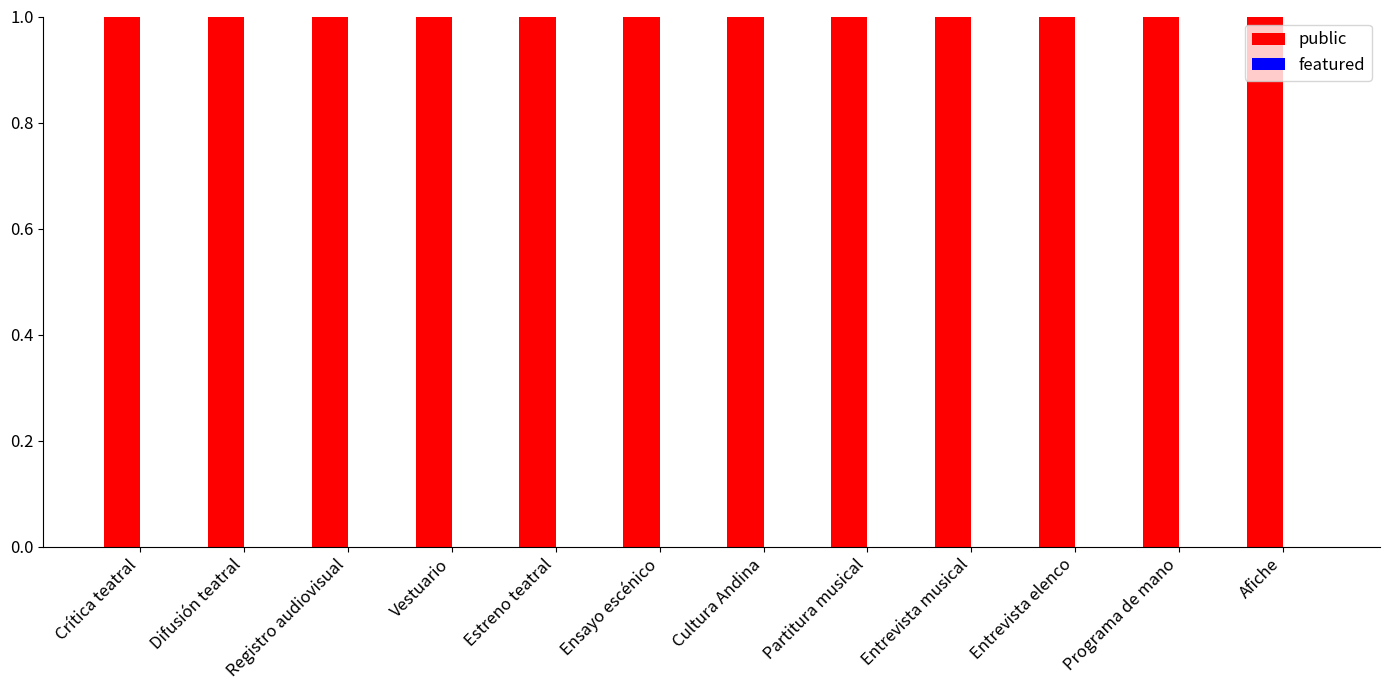

What is the maximum value shown in the chart?

1